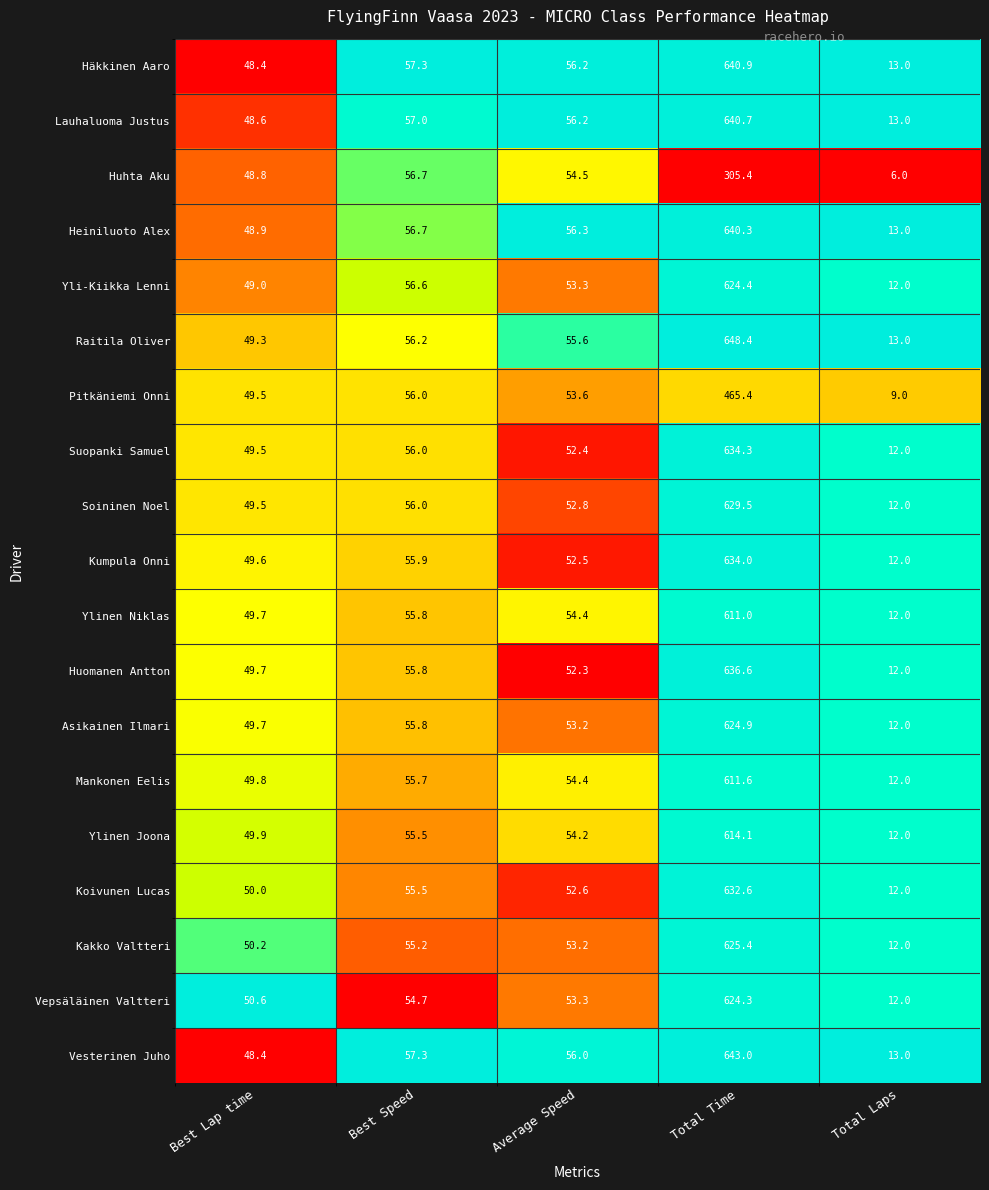

Is it true that Soininen Noel equals 56.0 at Best Speed?

True